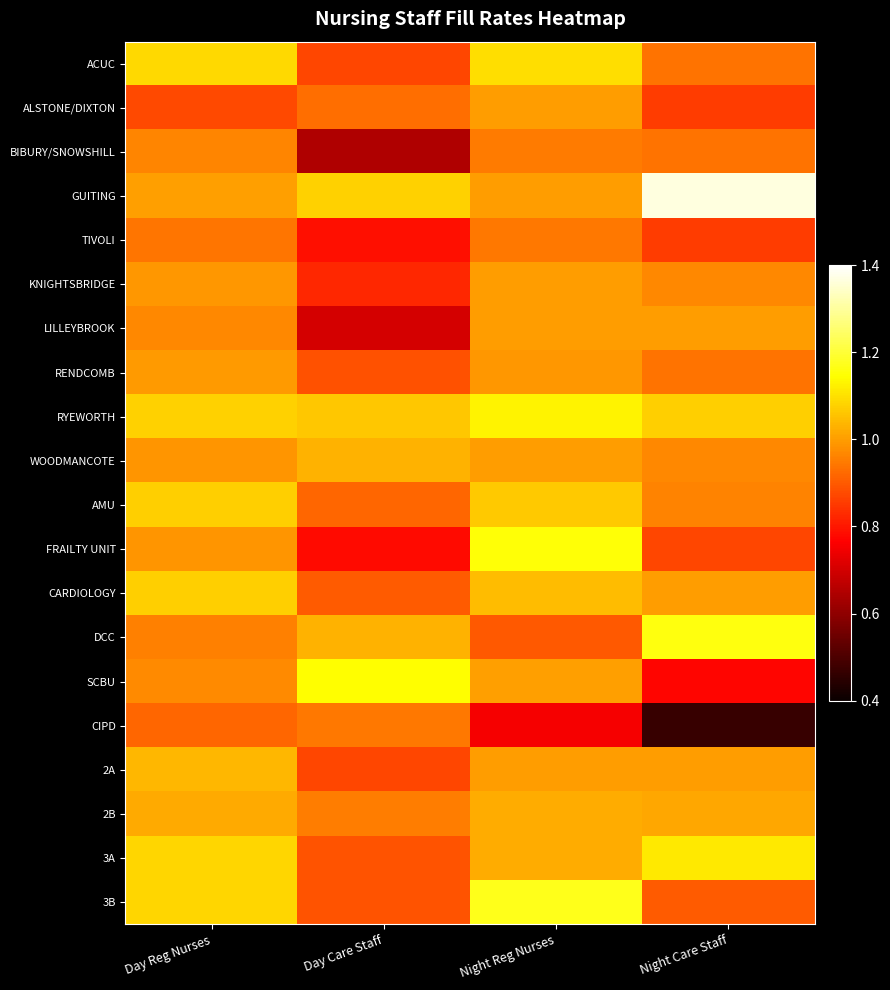

How many categories are shown in the chart?

4